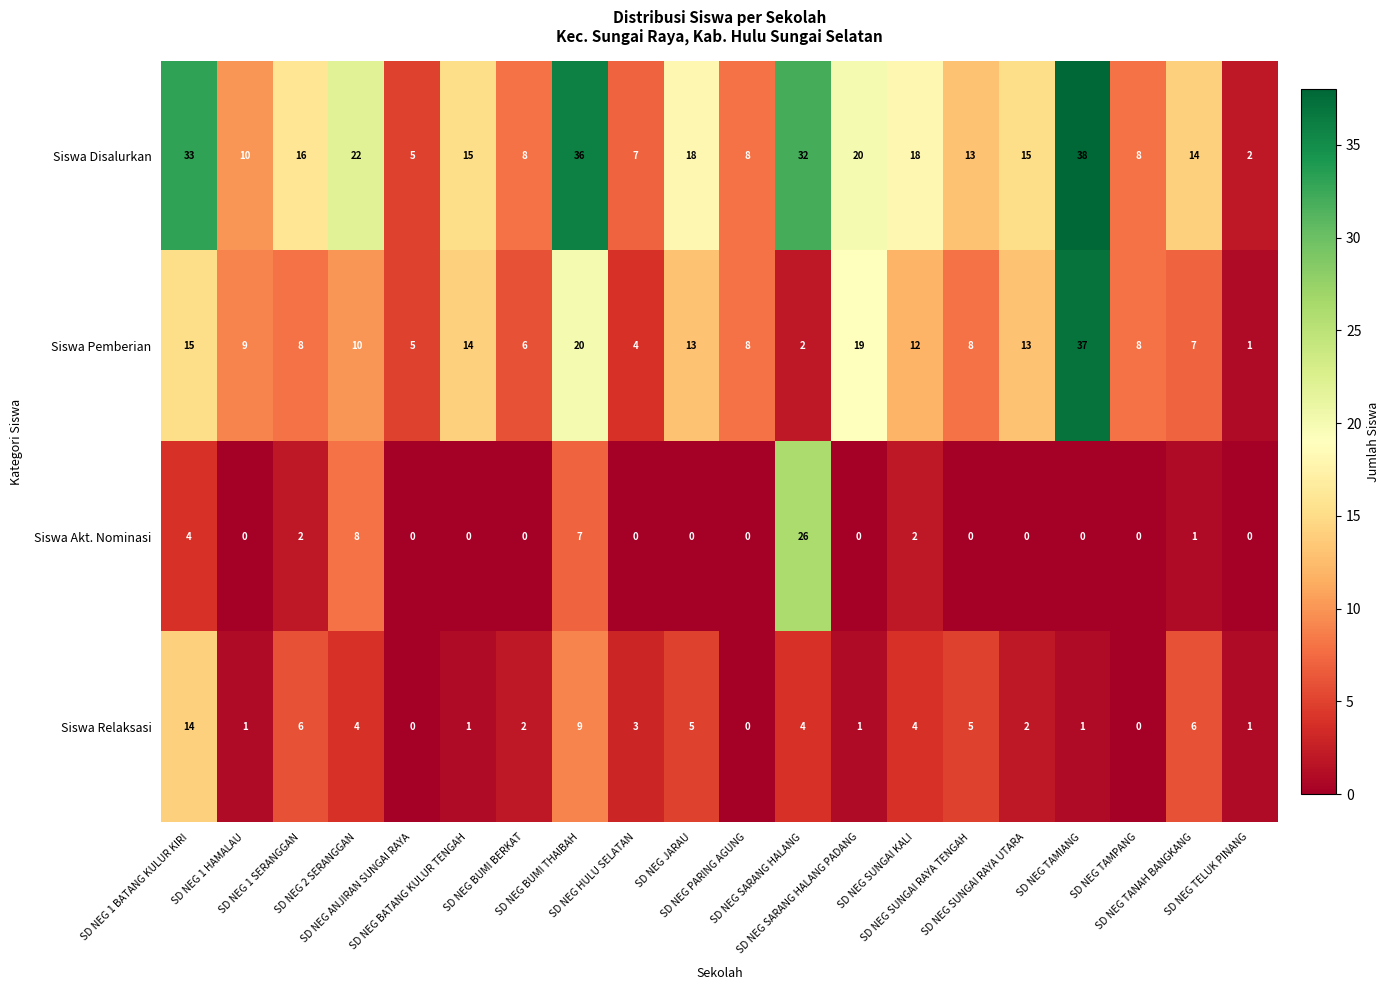

What is the total value across all series at SD NEG TANAH BANGKANG?

28